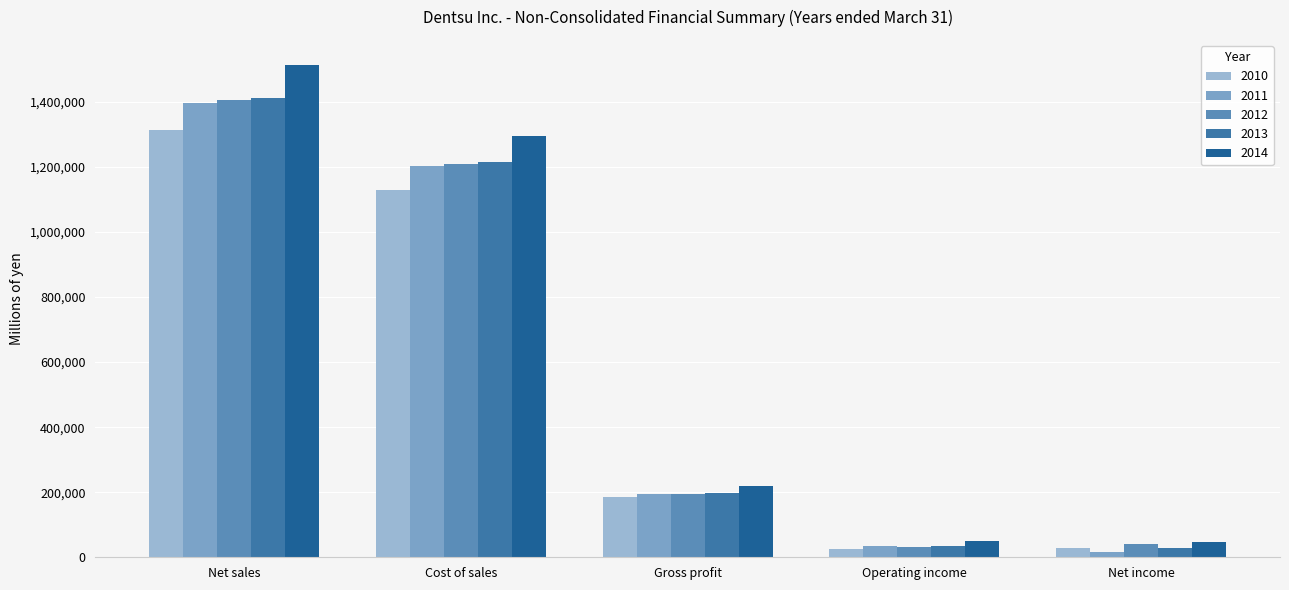

What is the value of the 2010 bar at the 3rd from the left?

185479